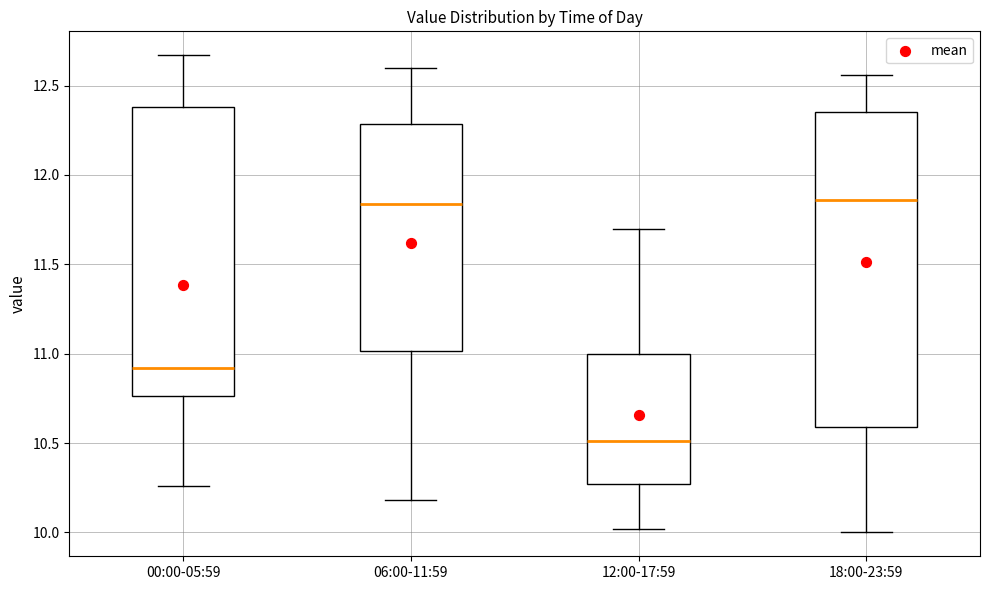

Reading left to right, read every box against the y-axis: the position of its median line, the range the box covers, and the ends of its whiskers. The values are not printed on the chart, so give them approximately, as read against the axis.

00:00-05:59: median 10.90, box 10.75 to 12.40, whiskers 10.25 to 12.65
06:00-11:59: median 11.85, box 11.00 to 12.30, whiskers 10.20 to 12.60
12:00-17:59: median 10.50, box 10.25 to 11.00, whiskers 10.00 to 11.70
18:00-23:59: median 11.85, box 10.60 to 12.35, whiskers 10.00 to 12.55